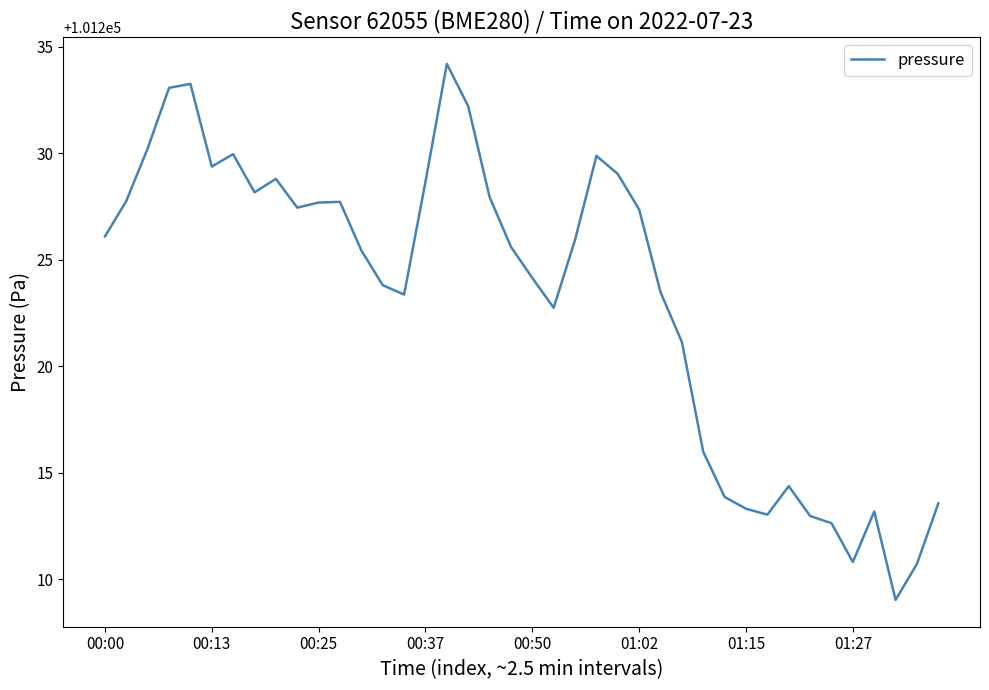

How many values exceed 101225?

22